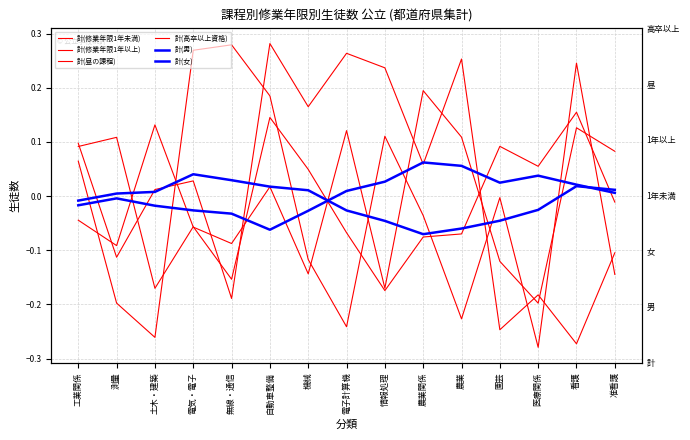

Where is the first local maximum for 計(修業年限1年以上)?

電気・電子